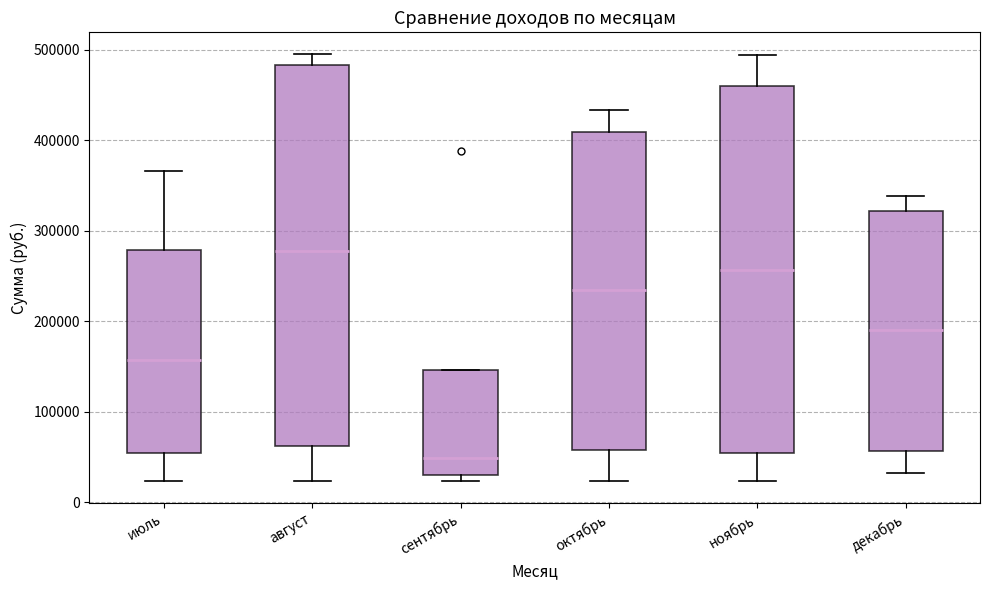

Which box's median line is the highest?

август